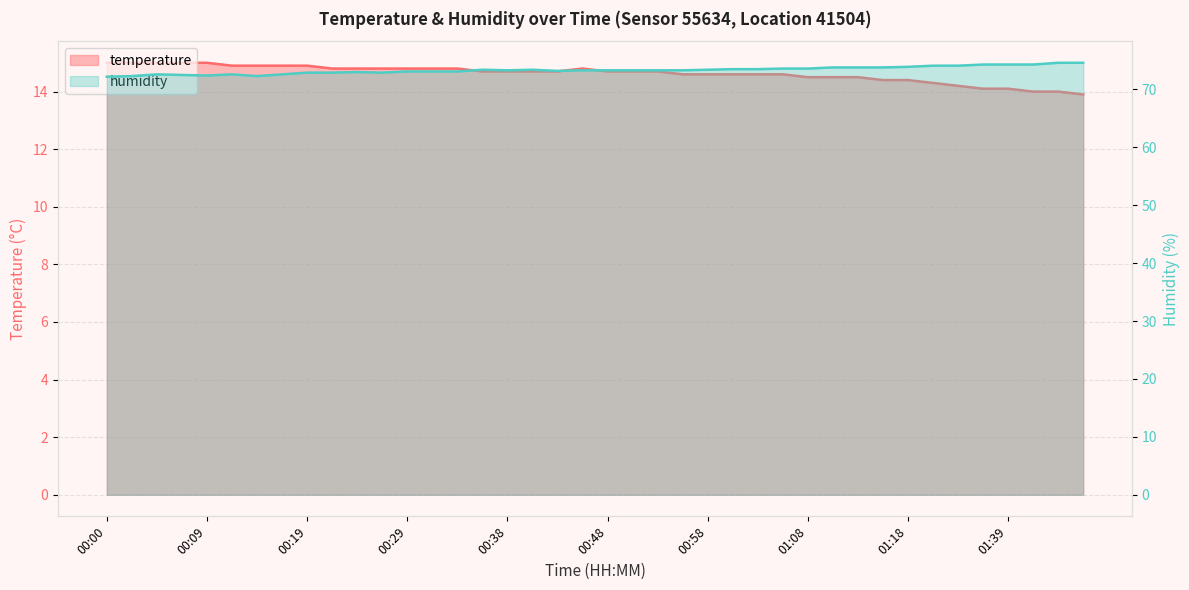

Is the value of temperature at 01:47 greater than the value of humidity at 01:03?

No